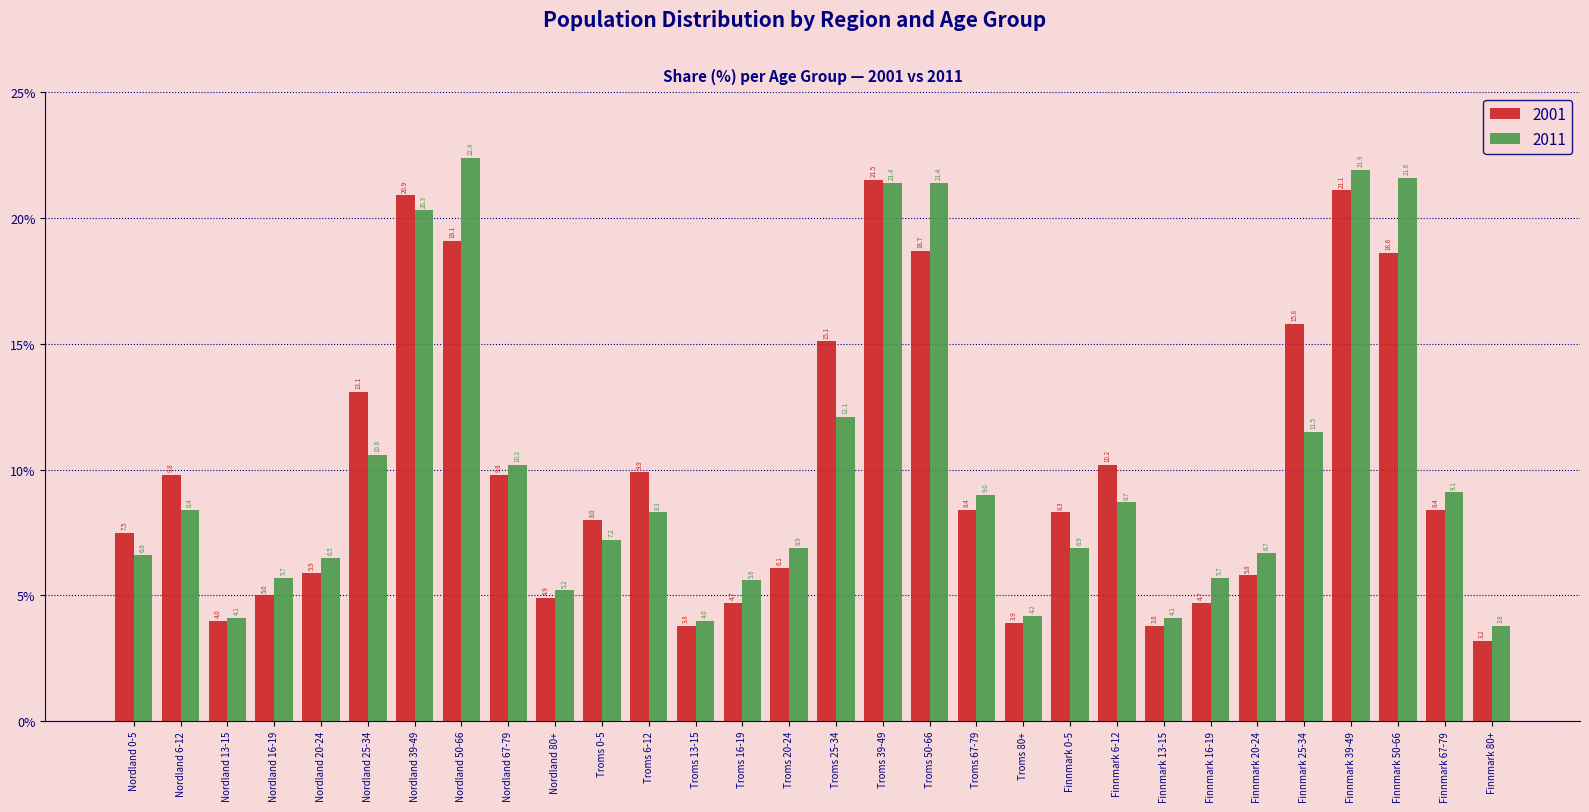

What is the difference between the maximum and minimum values in the 2001 series?

18.3